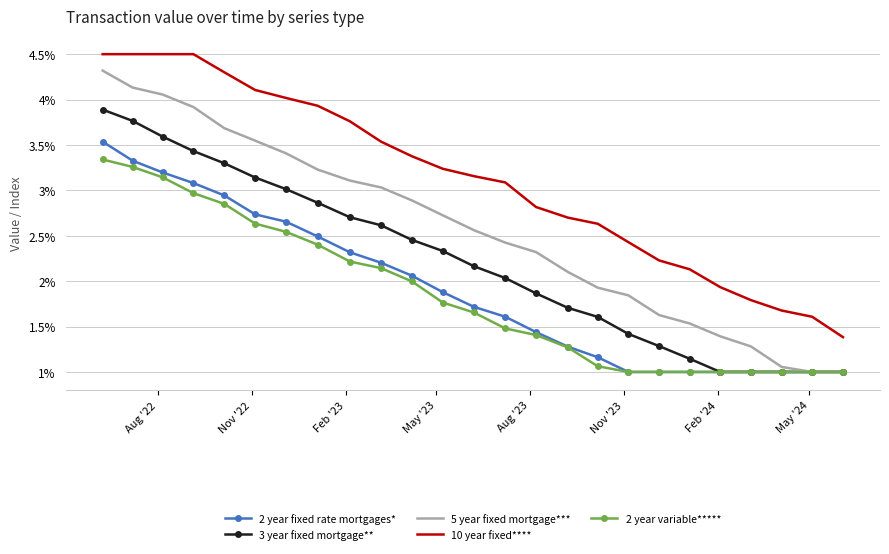

Rank the series by their maximum value, from highest to lowest.

10 year fixed****, 5 year fixed mortgage***, 3 year fixed mortgage**, 2 year fixed rate mortgages*, 2 year variable*****